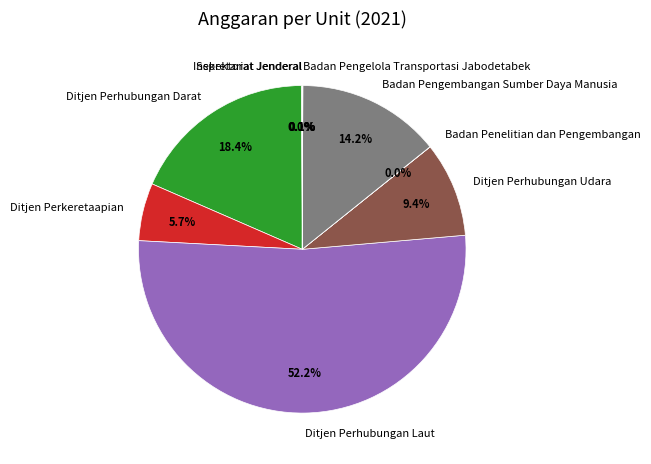

To the nearest percent, what is the difference between the largest and smallest slice percentages?

52%